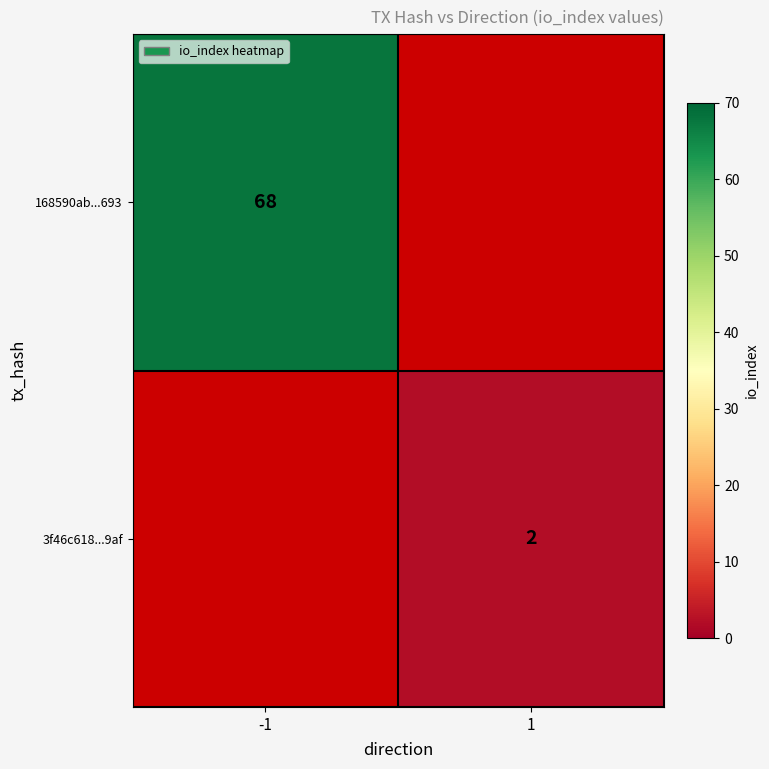

Is it true that 3f46c618...9af equals 2 at 1?

True